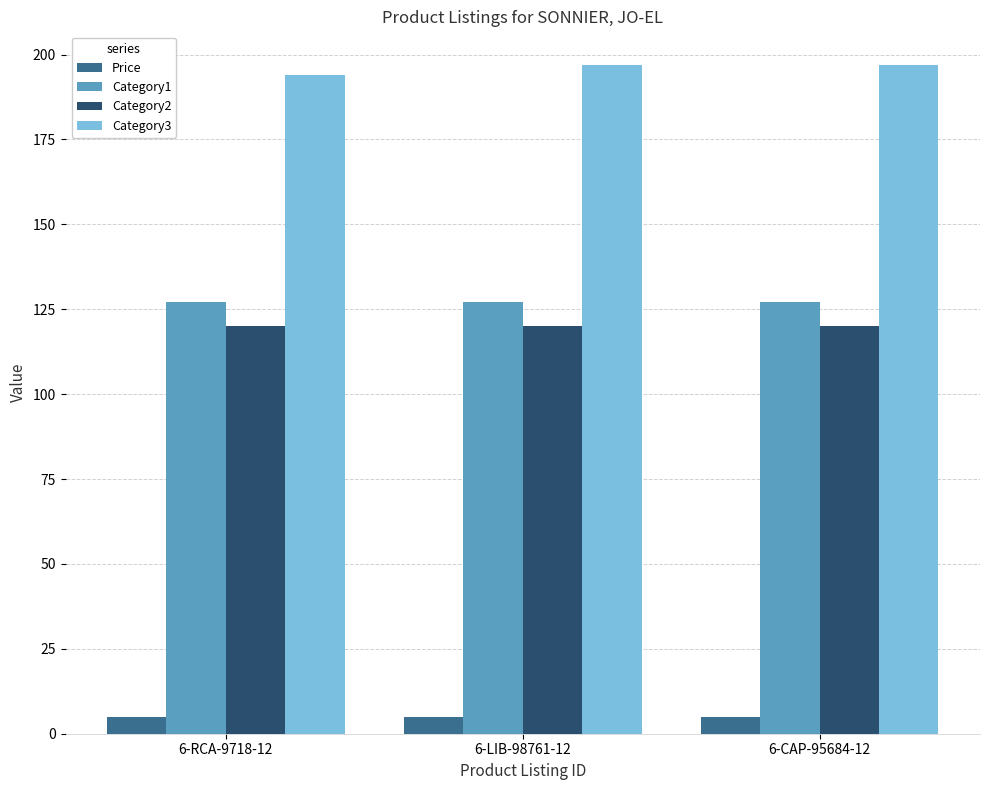

Which series has the largest total across all categories?

Category3